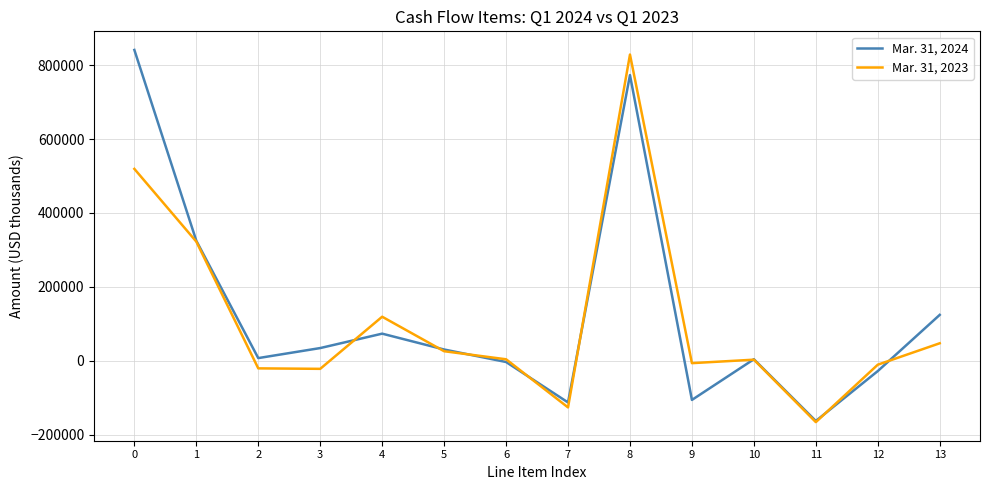

How many values in the Mar. 31, 2023 series are below 3981?

7